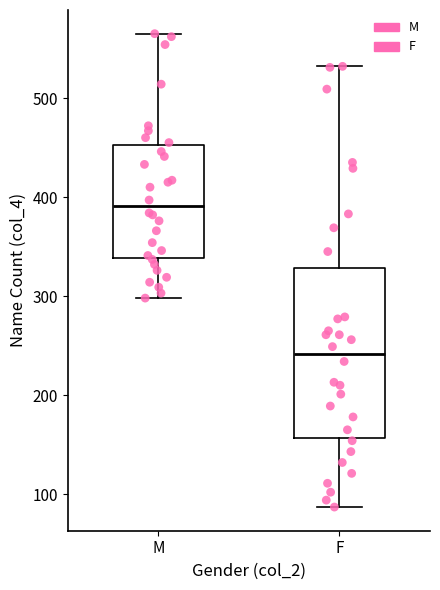

Which box's median line is the highest?

M